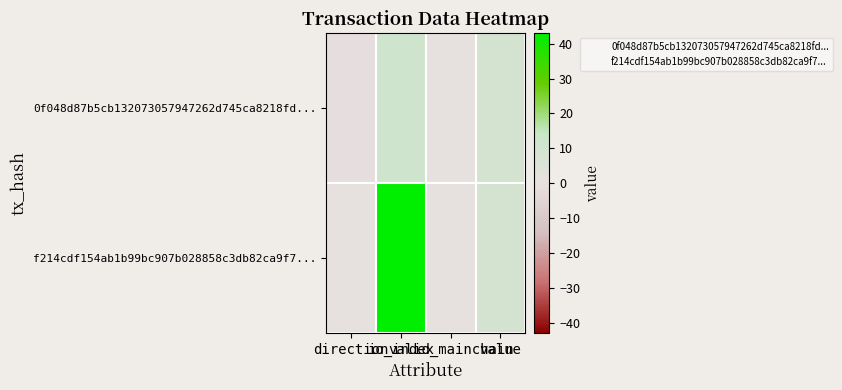

Reading right to left, what are all the values shown in this chart?

0f048d87b5cb132073057947262d745ca8218fd...: value=9.3	valid_mainchain=1.0	io_index=11.0	direction=-1.0
f214cdf154ab1b99bc907b028858c3db82ca9f7...: value=9.3	valid_mainchain=1.0	io_index=43.0	direction=1.0